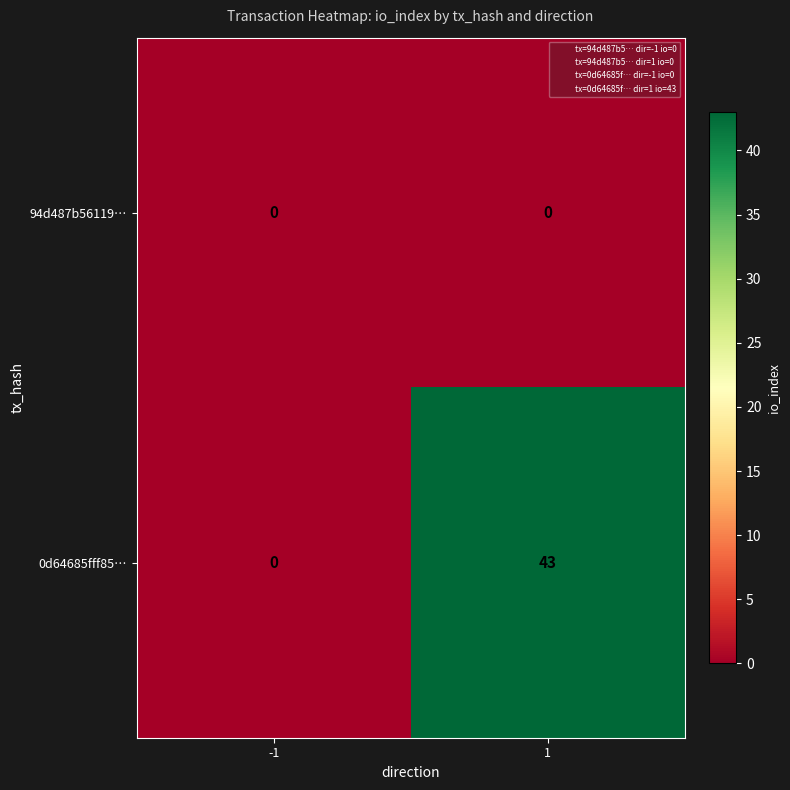

What is the maximum value shown in the chart?

43